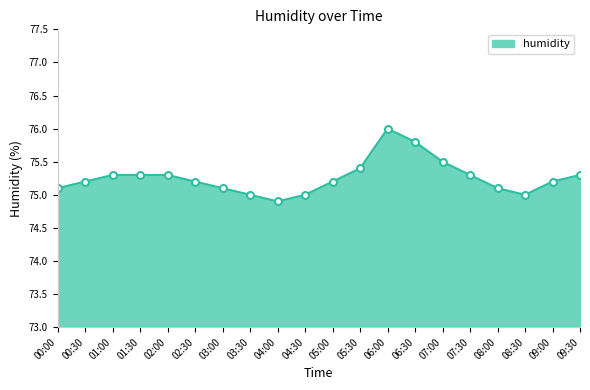

At which category does the chart reach its peak across all series?

06:00